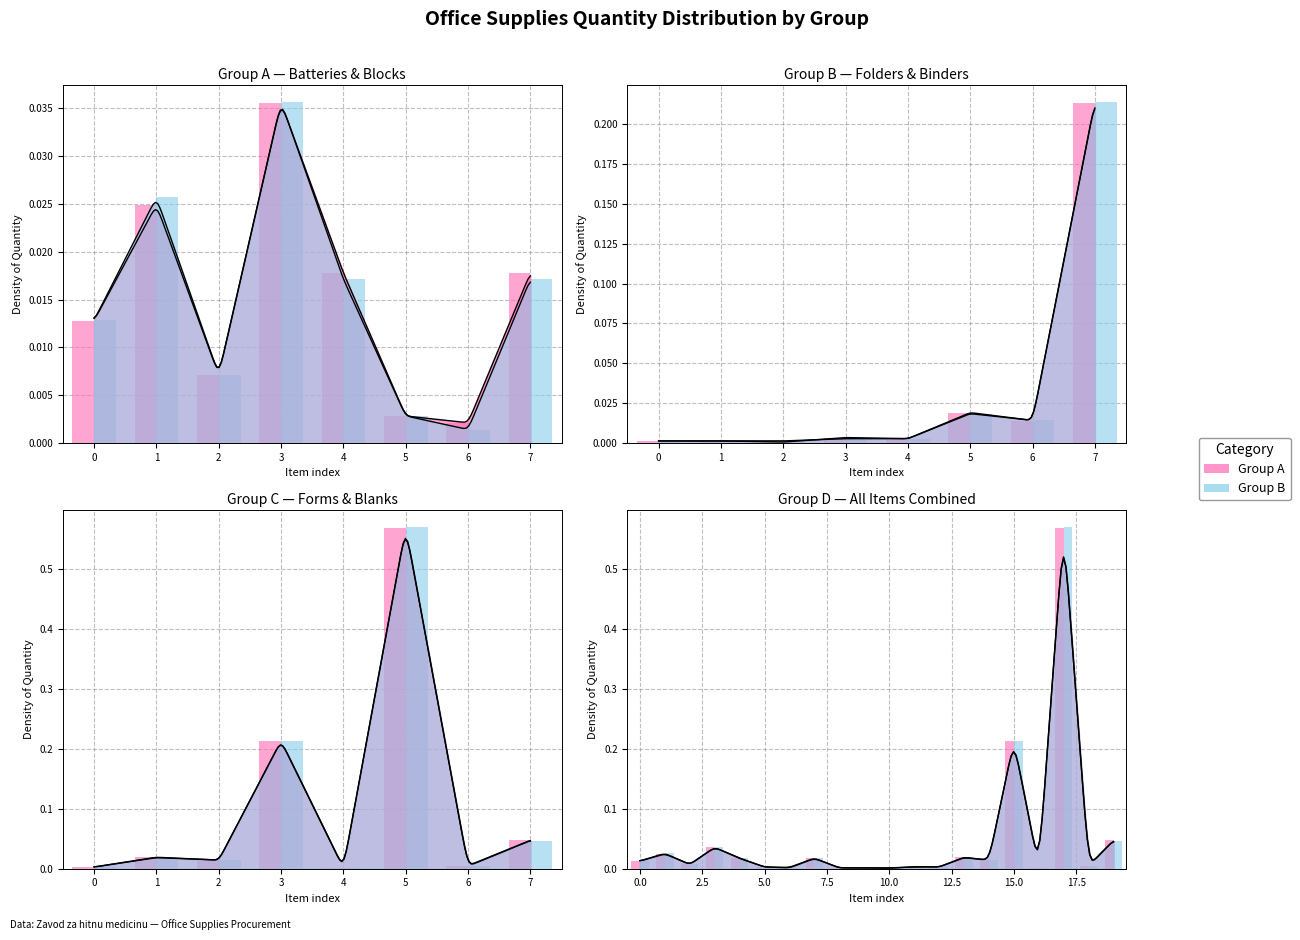

Where is Group B nearest to the value 0?

5